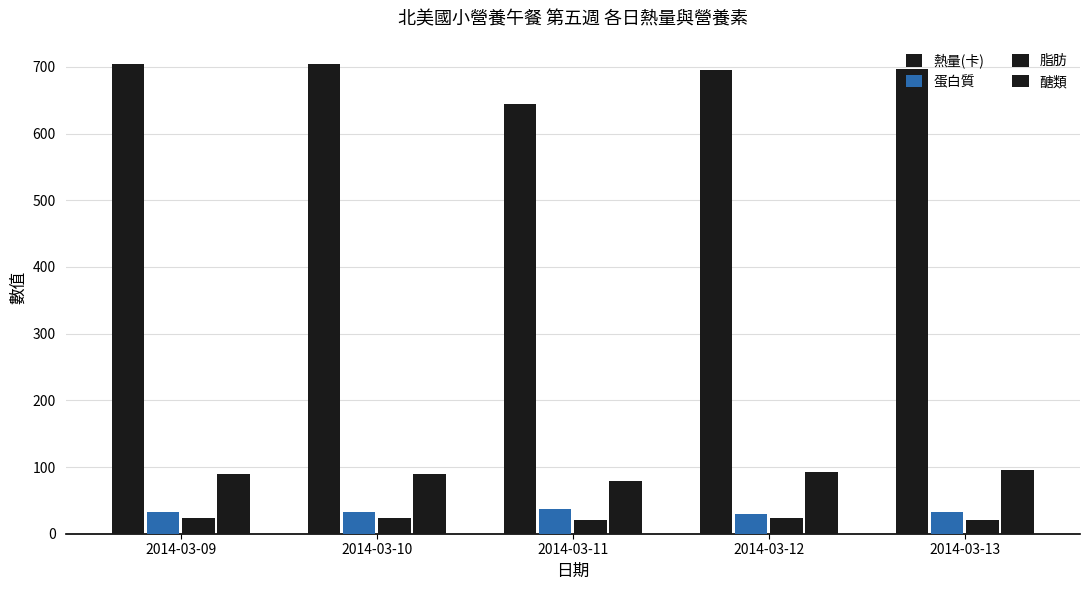

What is the value of the 脂肪 bar at the 4th from the left?

23